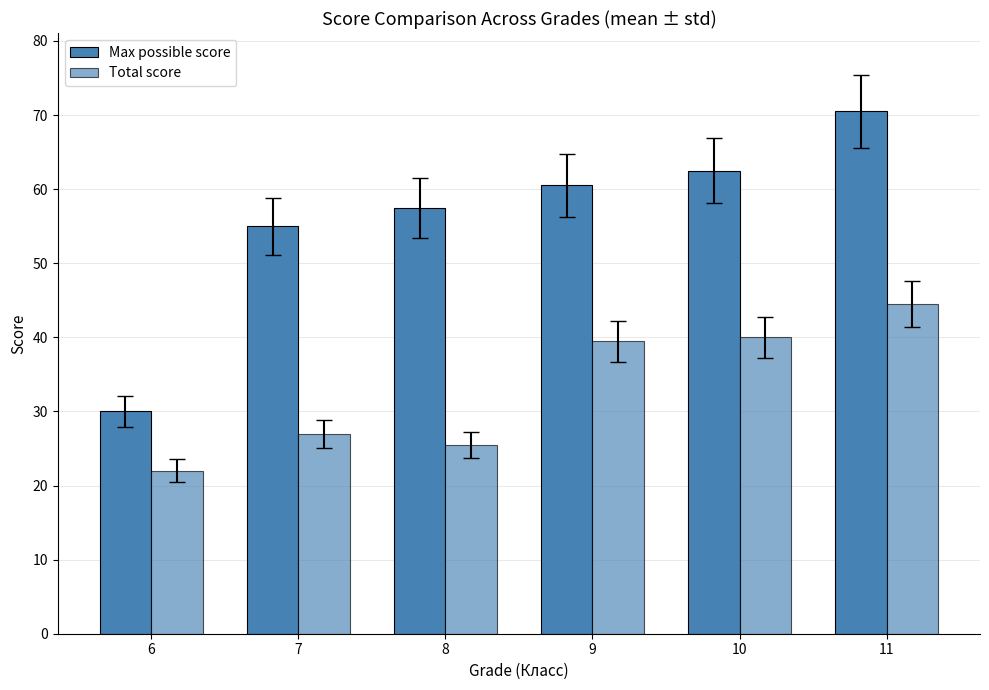

True or false: Total score has a value of 27.0 at 7.

True